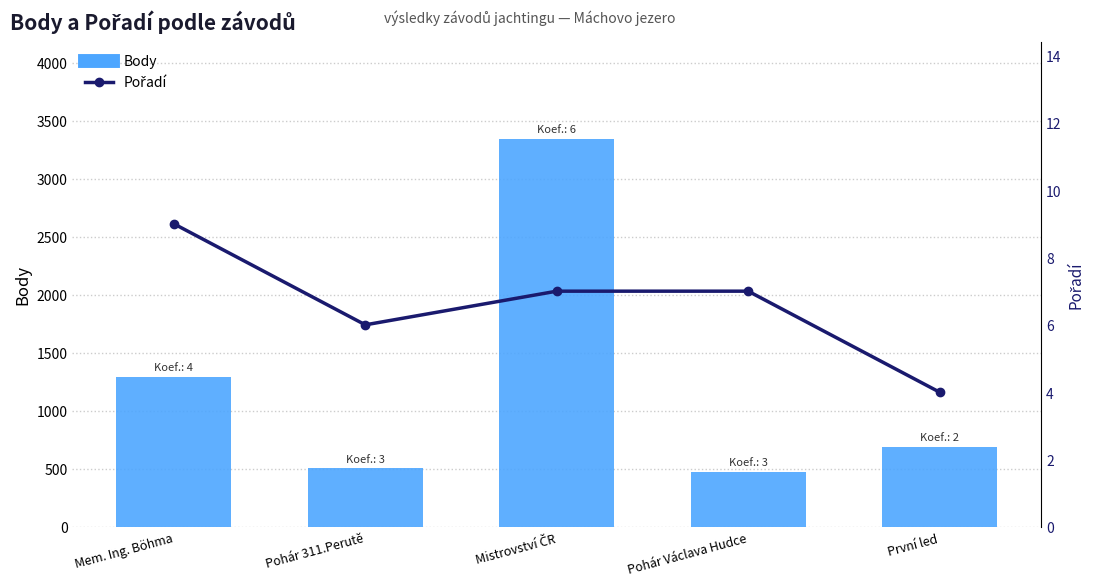

What is the label of the 5th bar from the right?

Mem. Ing. Böhma